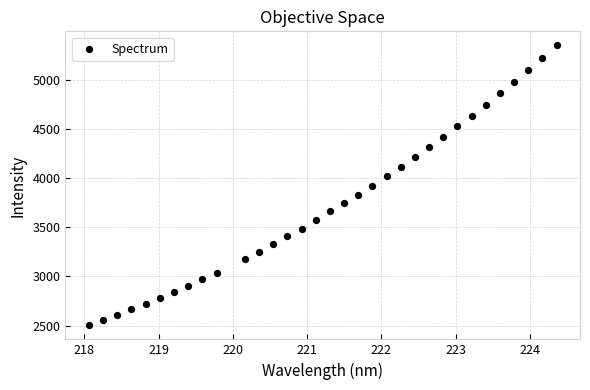

What is the range of X values (max minus min)?

6.3